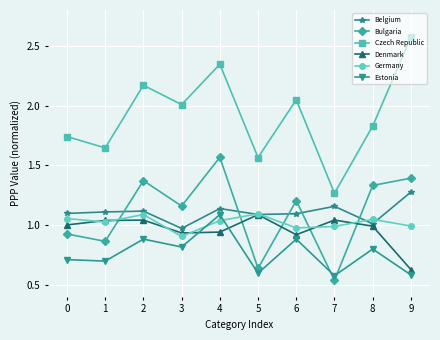

At which category is the sum across all series the highest?

4